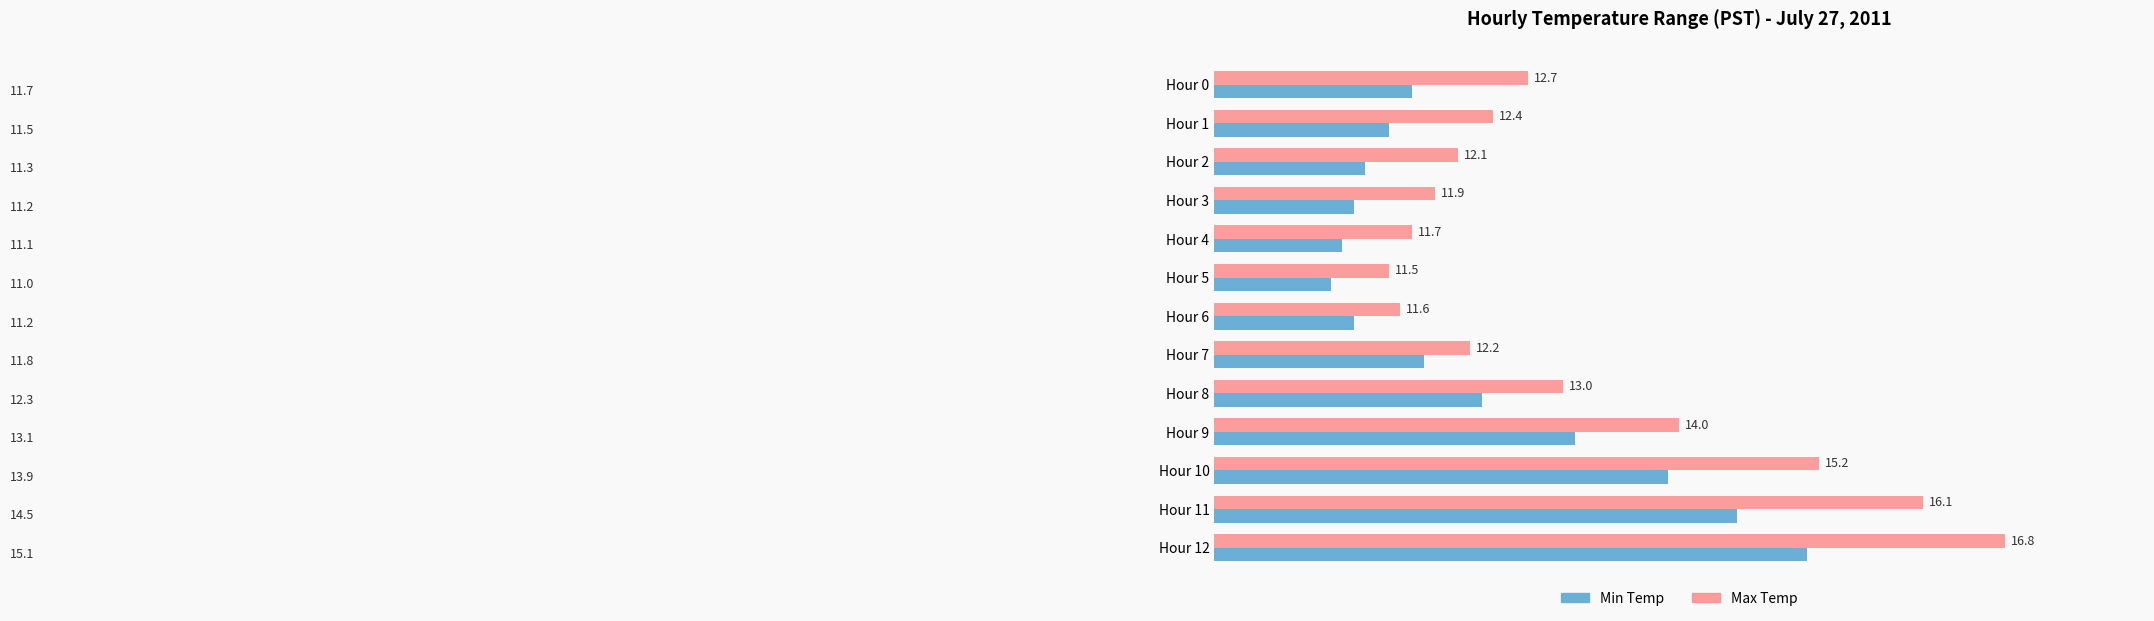

Rank the series by their maximum value, from lowest to highest.

Min Temp, Max Temp